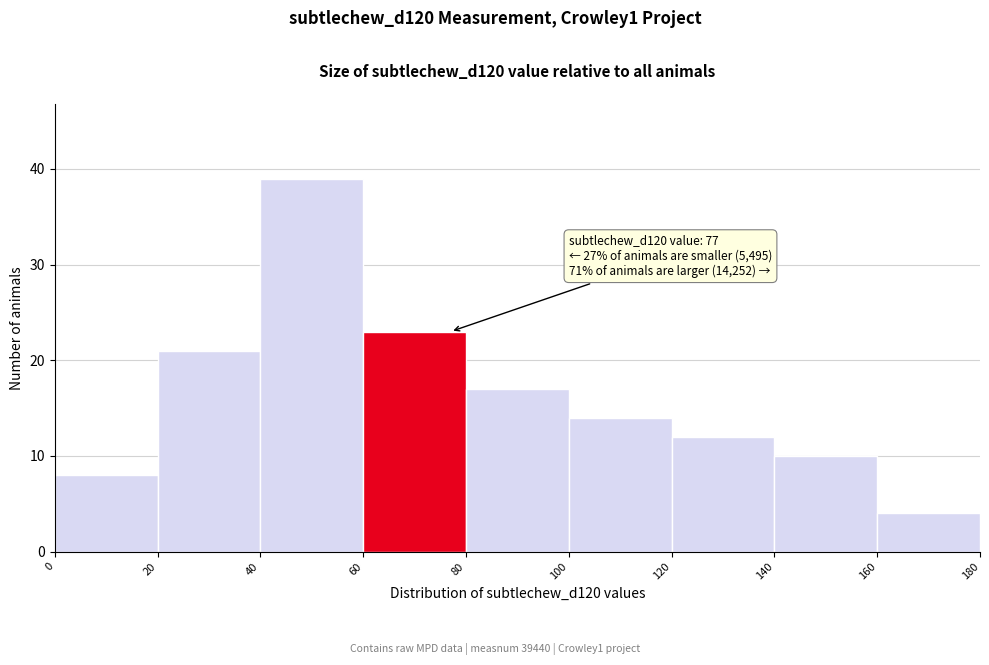

Which range on the x-axis has the tallest bar?

40 to 60